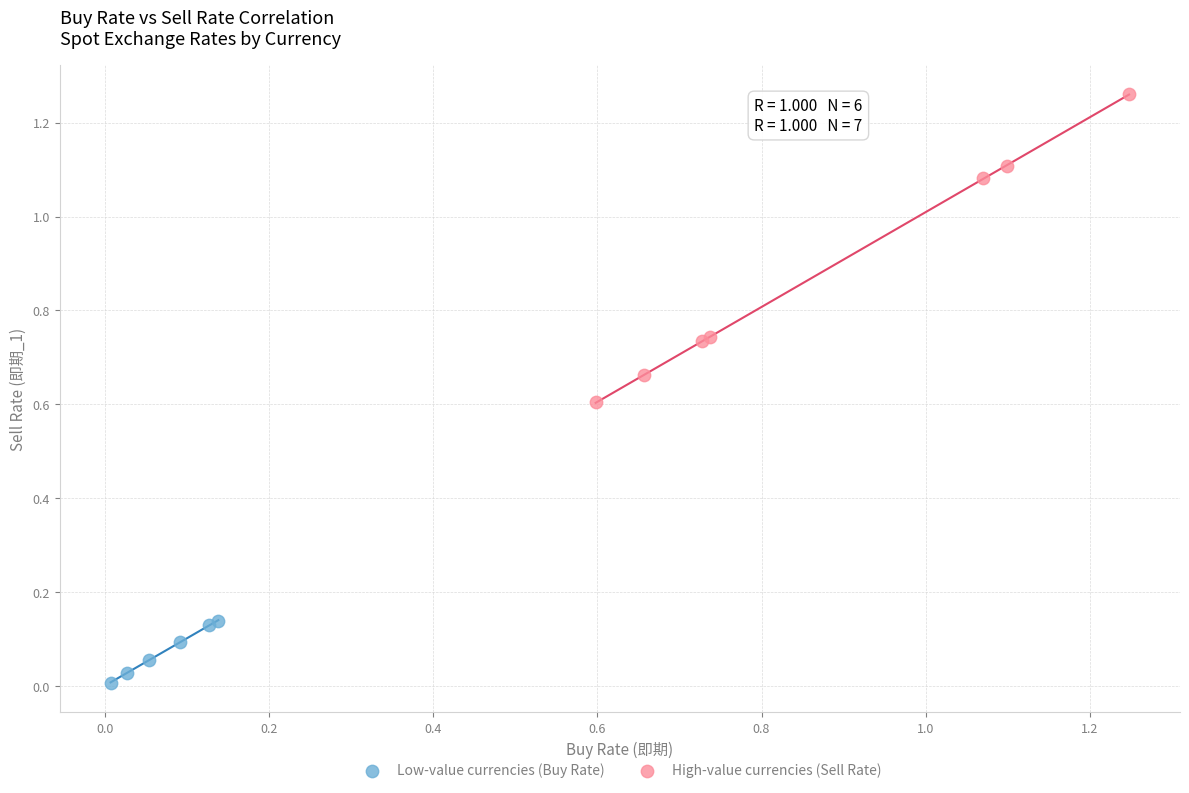

Which series contains the highest Y value?

High-value currencies (Sell Rate)